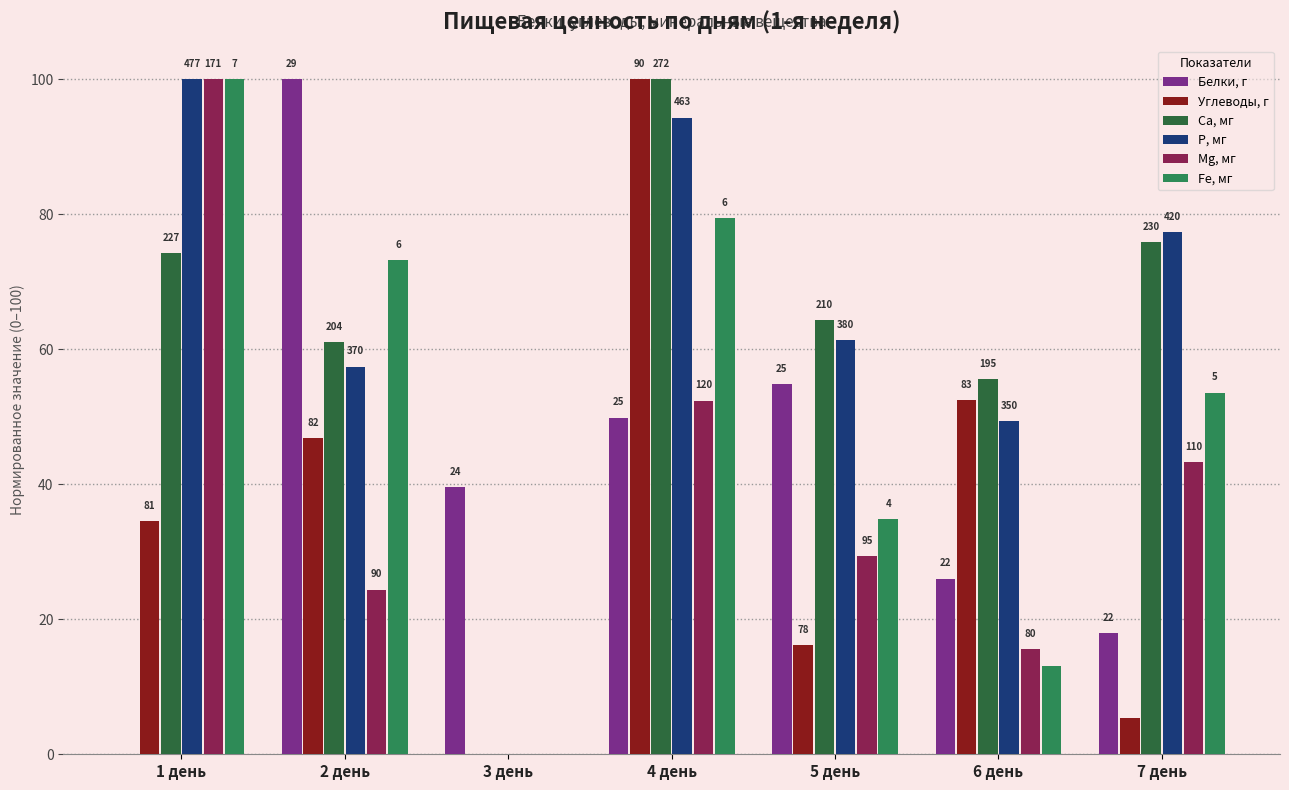

What are all the series names shown in the legend?

Белки, г, Углеводы, г, Ca, мг, P, мг, Mg, мг, Fe, мг